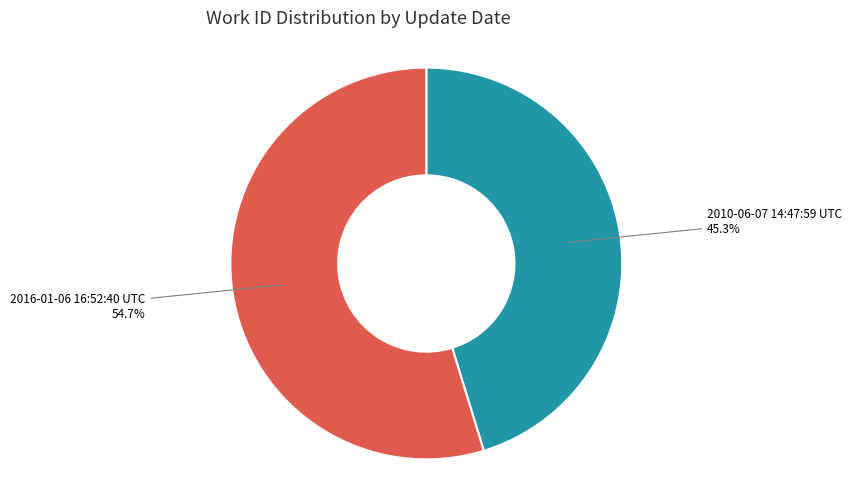

Combined, do 2016-01-06 16:52:40 UTC and 2010-06-07 14:47:59 UTC account for over 50%?

Yes